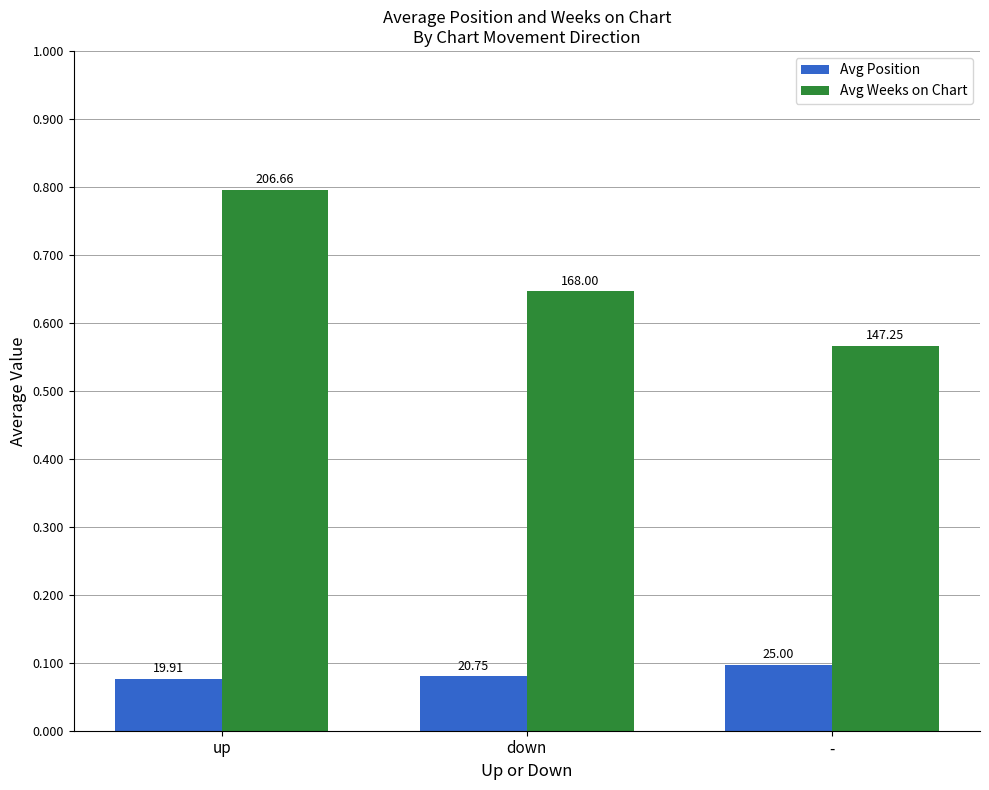

At how many categories does at least one series exceed 90?

3